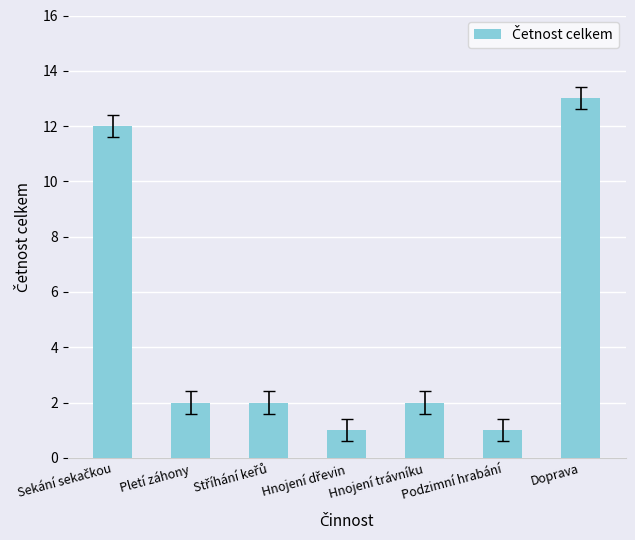

What is the label of the 6th bar from the left?

Podzimní hrabání